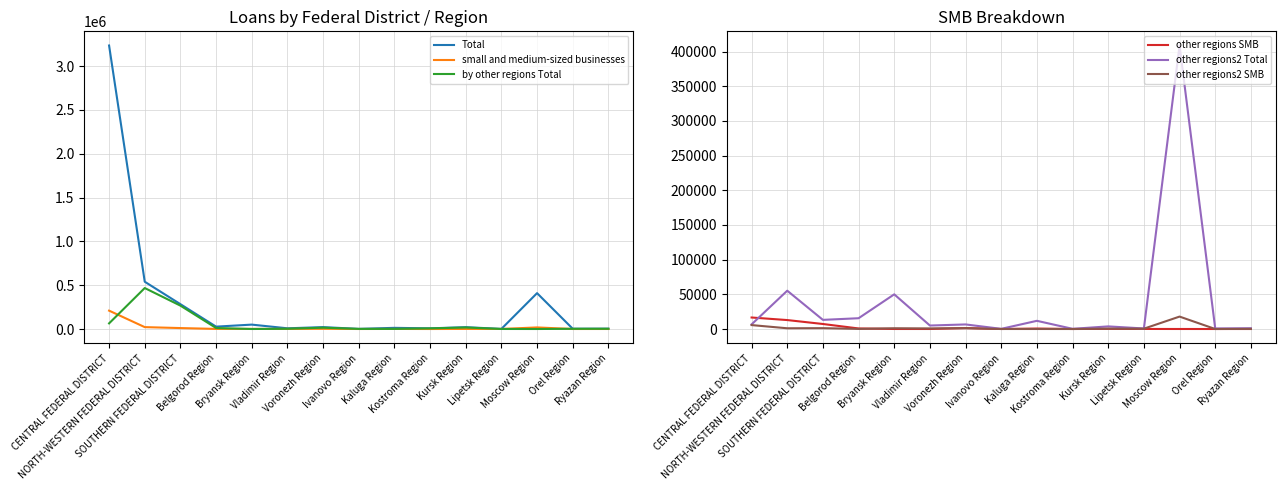

What is the difference between the maximum and second lowest values in the Total series?

3233660